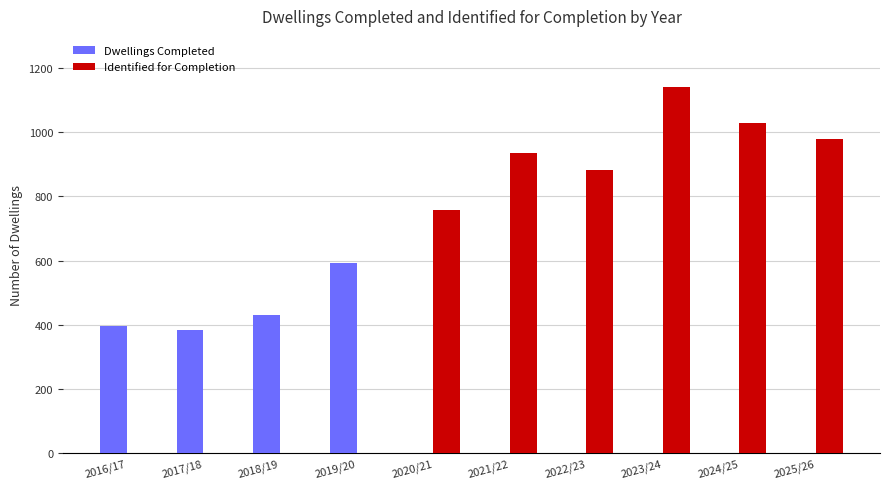

What is the approximate value of Identified for Completion at 2022/23, to the nearest 50?

900